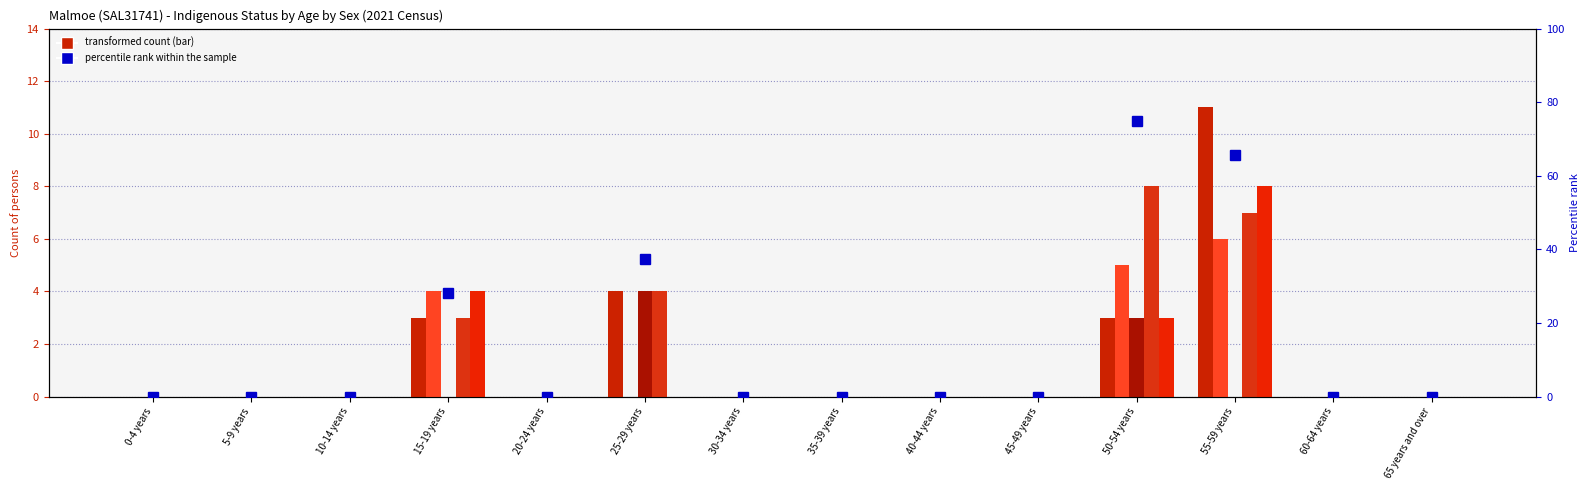

Reading left to right, extract all data points from this chart.

Non-Indigenous Persons: 0.0	0.0	0.0	3.0	0.0	4.0	0.0	0.0	0.0	0.0	3.0	11.0	0.0	0.0
Non-Indigenous Males: 0.0	0.0	0.0	4.0	0.0	0.0	0.0	0.0	0.0	0.0	5.0	6.0	0.0	0.0
Non-Indigenous Females: 0.0	0.0	0.0	0.0	0.0	4.0	0.0	0.0	0.0	0.0	3.0	0.0	0.0	0.0
Total Persons: 0.0	0.0	0.0	3.0	0.0	4.0	0.0	0.0	0.0	0.0	8.0	7.0	0.0	0.0
Total Males: 0.0	0.0	0.0	4.0	0.0	0.0	0.0	0.0	0.0	0.0	3.0	8.0	0.0	0.0
percentile rank within the sample: 0.0	0.0	0.0	28.1	0.0	37.5	0.0	0.0	0.0	0.0	75.0	65.6	0.0	0.0